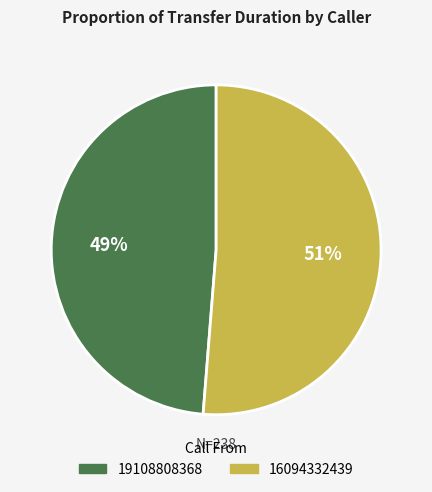

What is the ratio of the value at 19108808368 to the value at 16094332439?

1.0